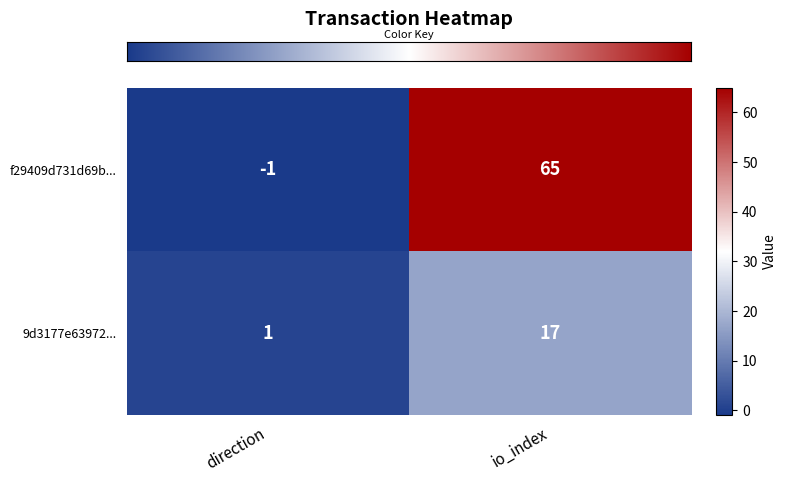

At io_index, list the series in order from smallest to largest.

9d3177e63972..., f29409d731d69b...